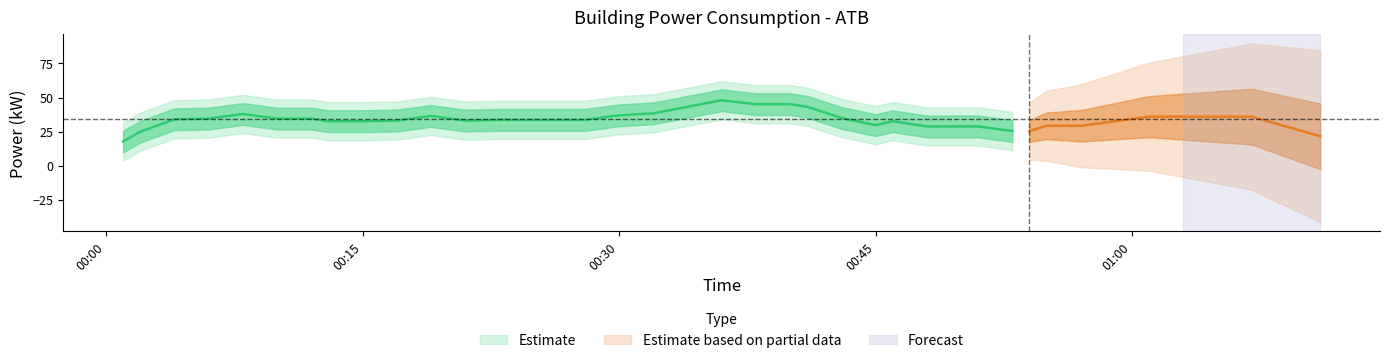

What is the average value?

34.5